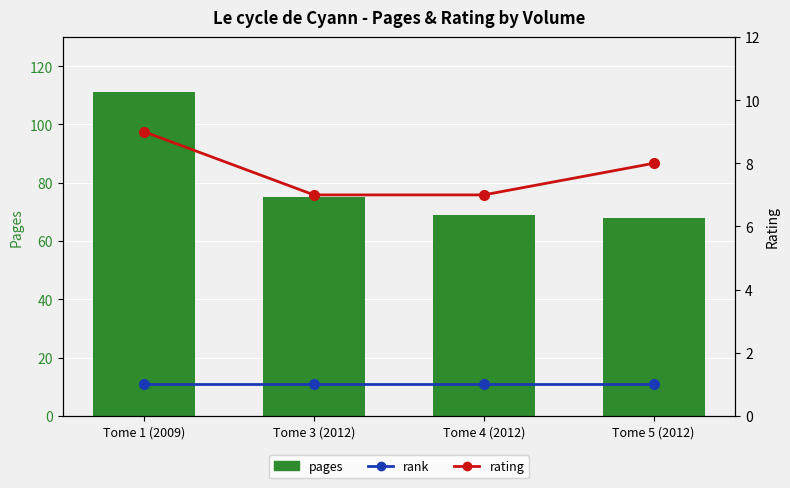

Is it true that rank equals 1 at Tome 4 (2012)?

True